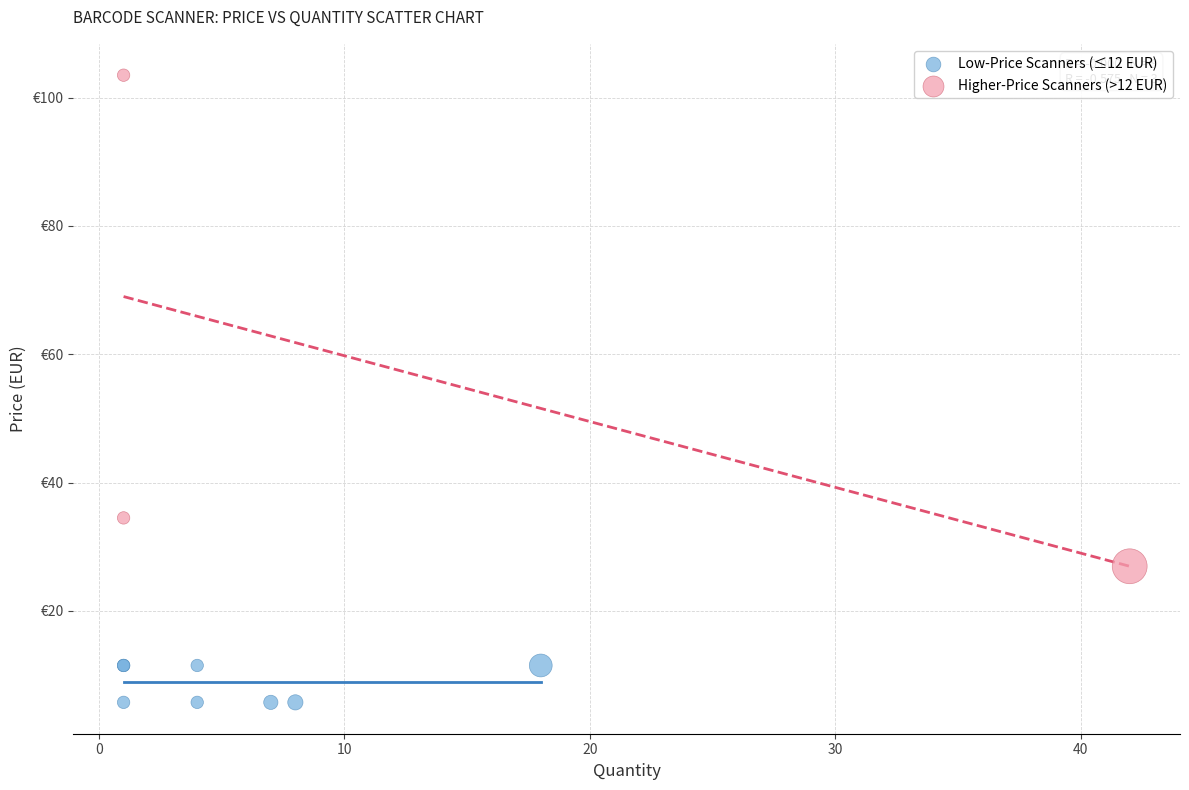

What are all the series names shown in the legend?

Low-Price Scanners (≤12 EUR), Higher-Price Scanners (>12 EUR)